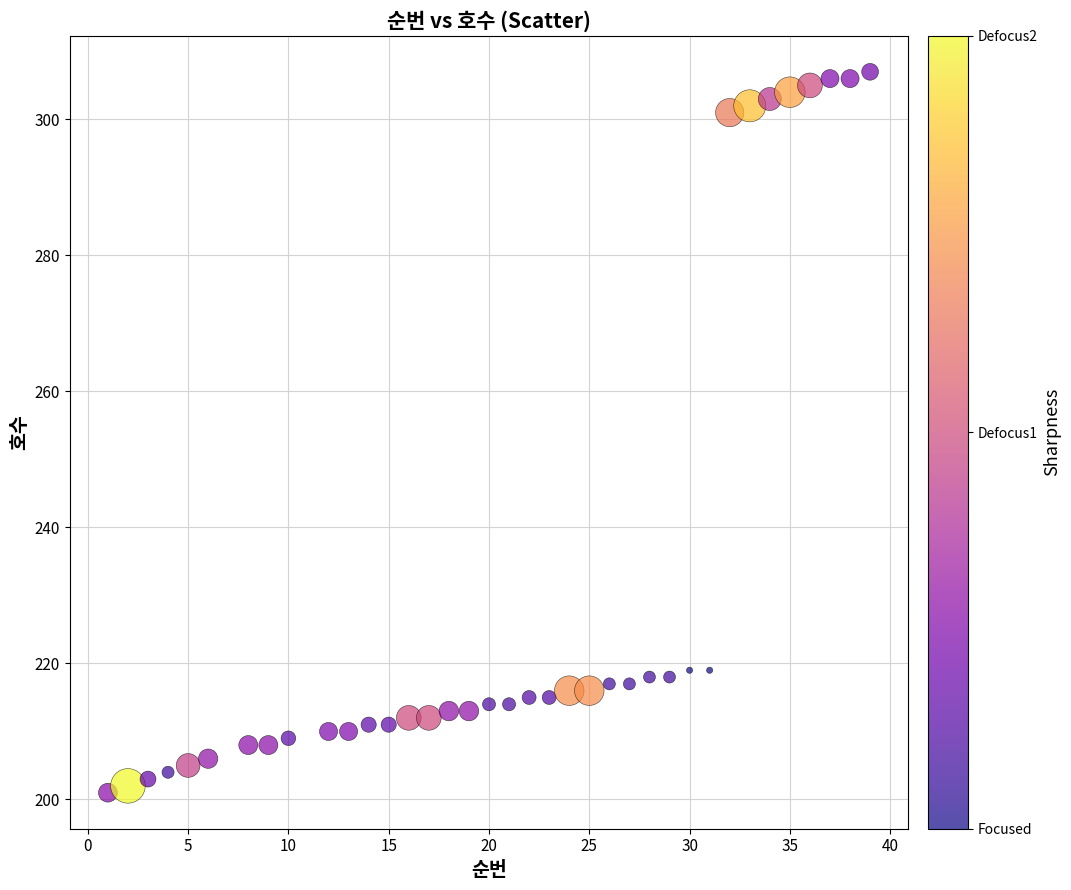

What is the range of Y values (max minus min)?

106